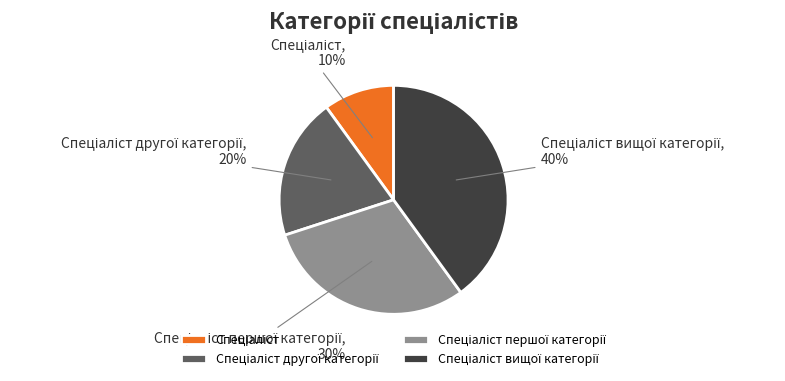

Is there a majority slice in this chart?

No